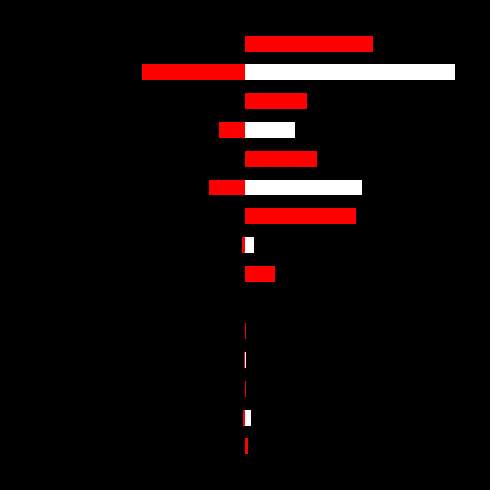

How many bars are there in total?

15